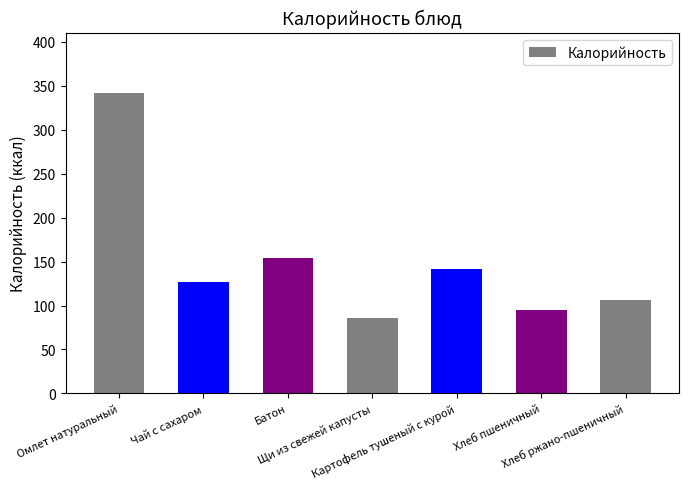

How many data points are less than 126?

3